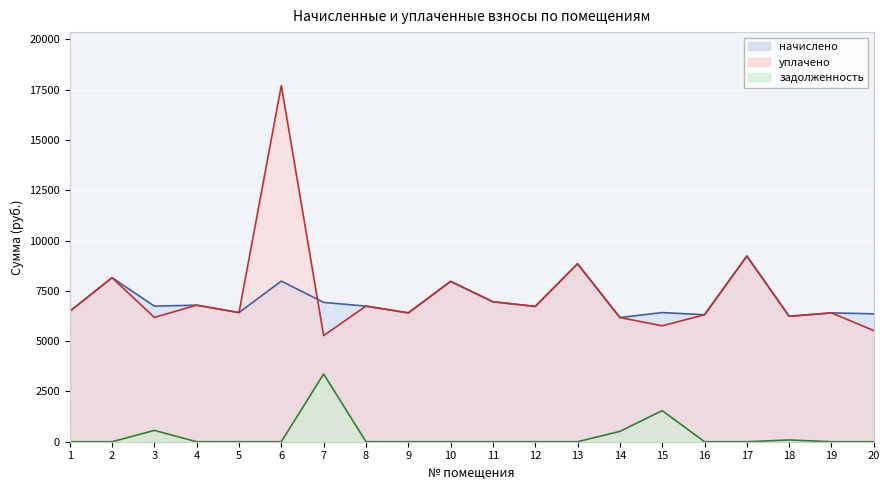

Between 9 and 20, which series saw the biggest shift?

уплачено